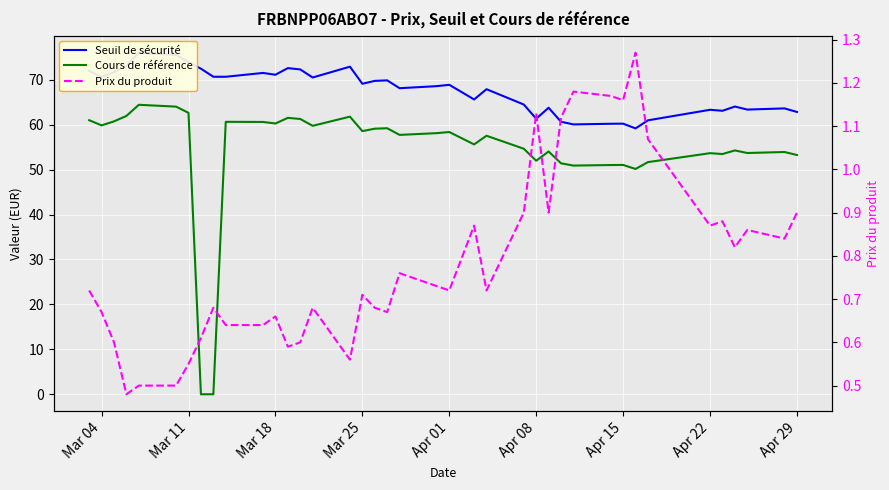

At how many categories does at least one series exceed 72?

8